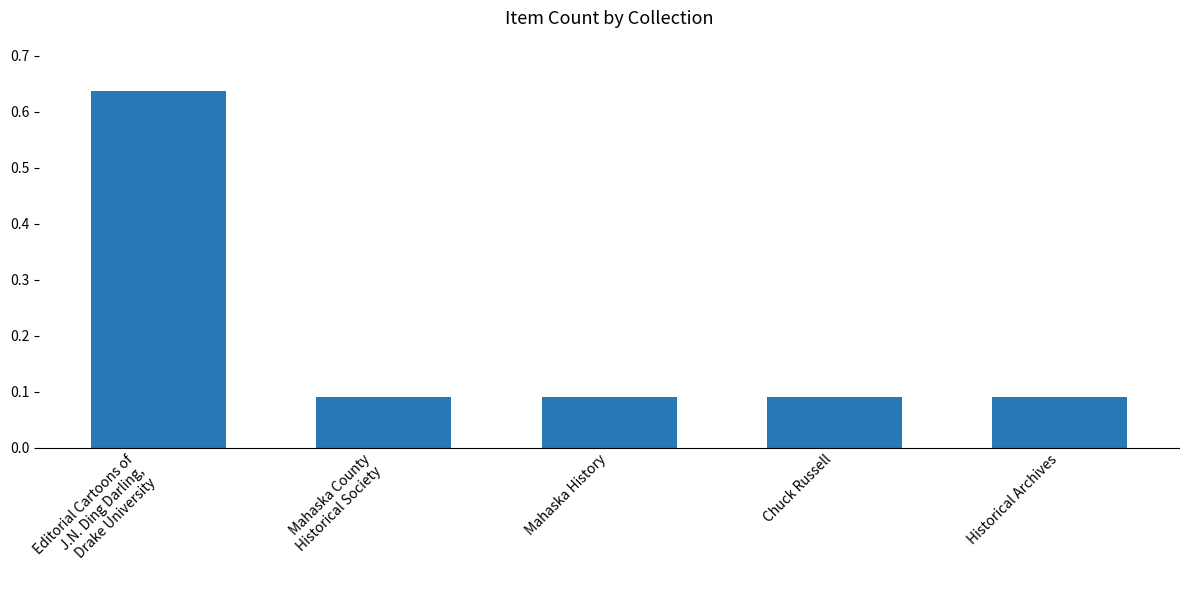

Count the values in the range 0 to 1.

5